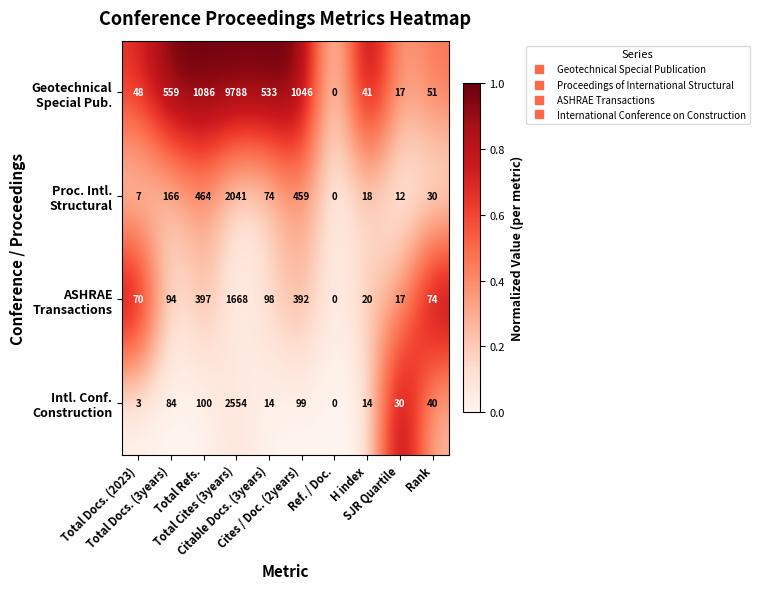

At how many categories does at least one series exceed 353?

5